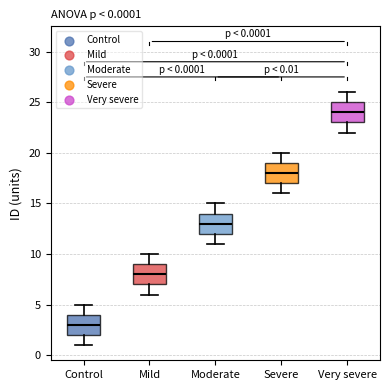

Which box's median line is the lowest?

Control